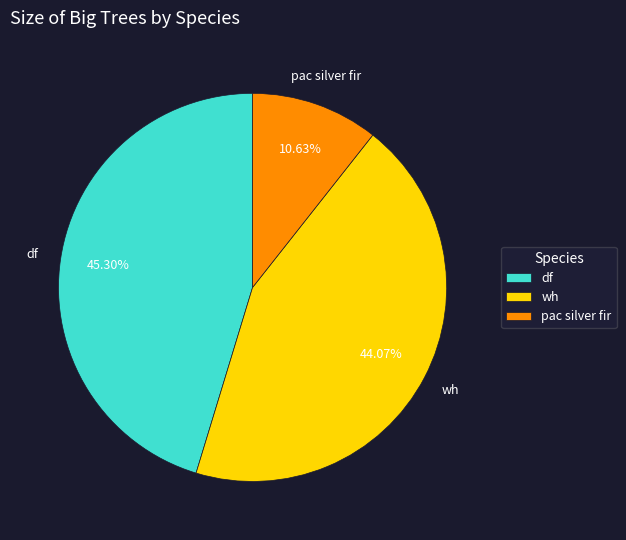

Is the sum of pac silver fir and wh greater than half?

Yes